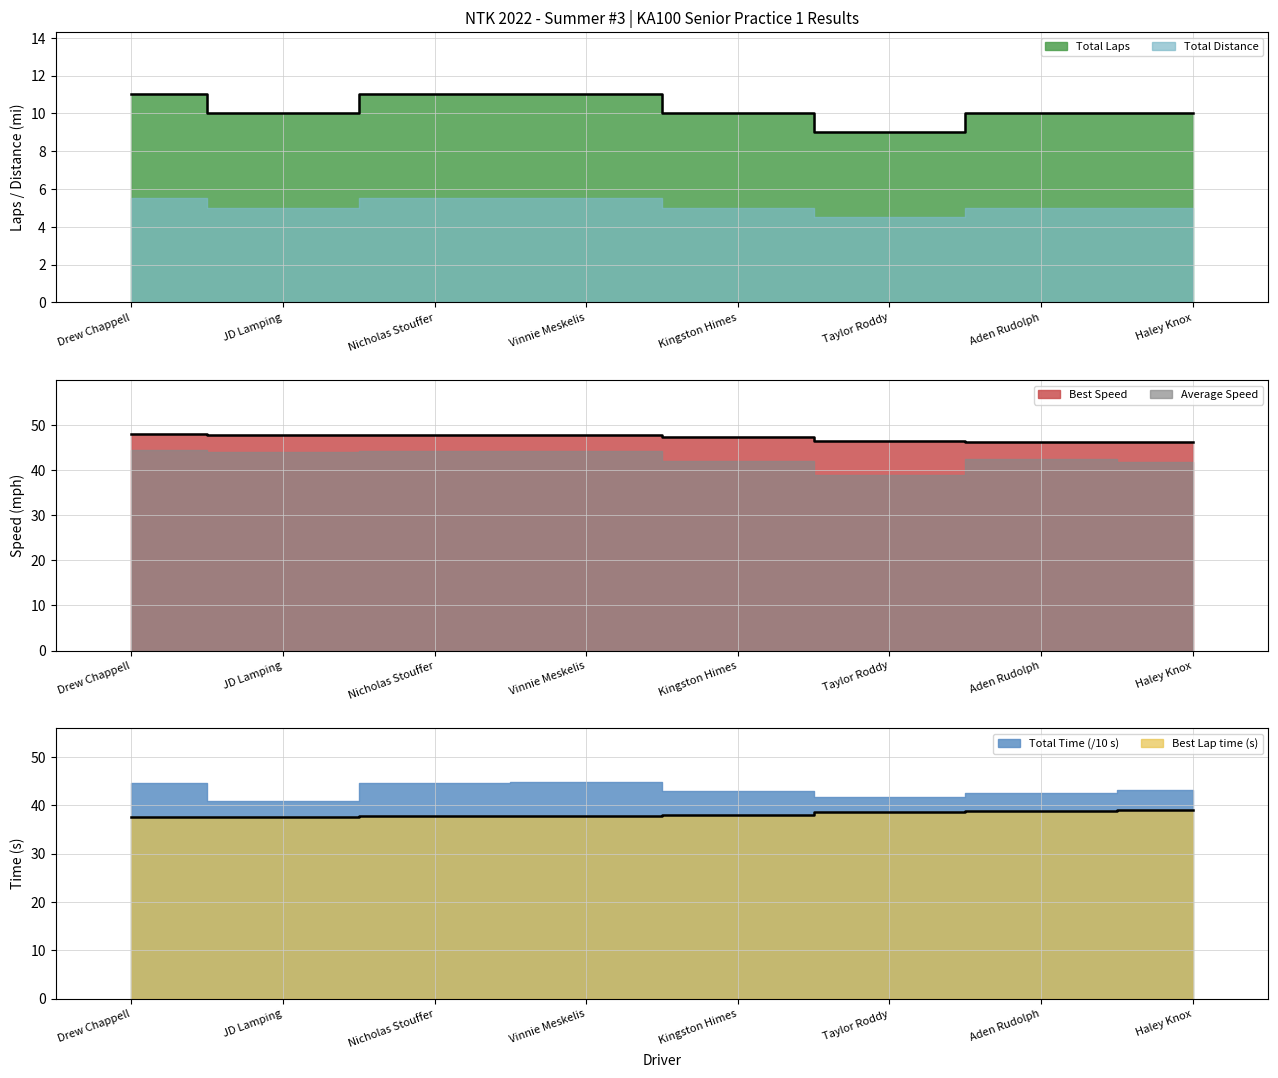

Between Vinnie Meskelis and Haley Knox, which is larger?

Vinnie Meskelis